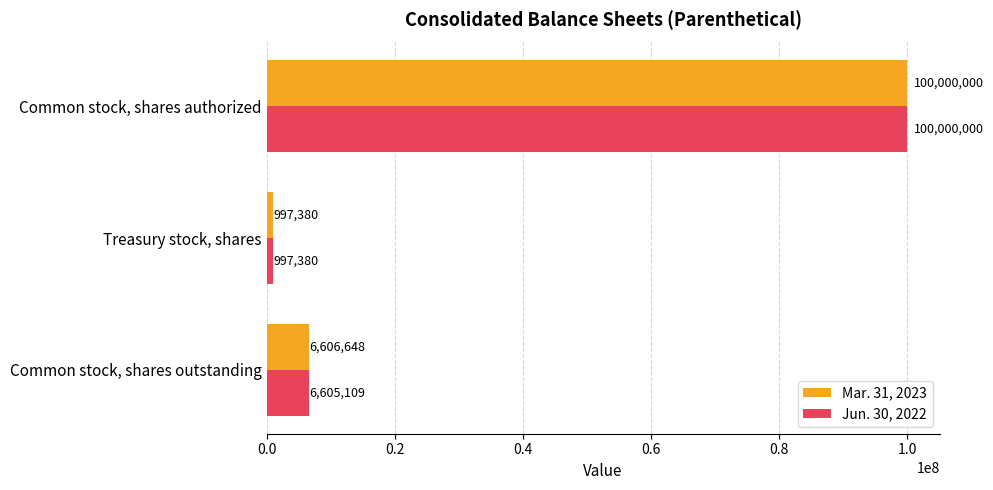

Is it true that Mar. 31, 2023 equals 100000000 at Common stock, shares authorized?

True